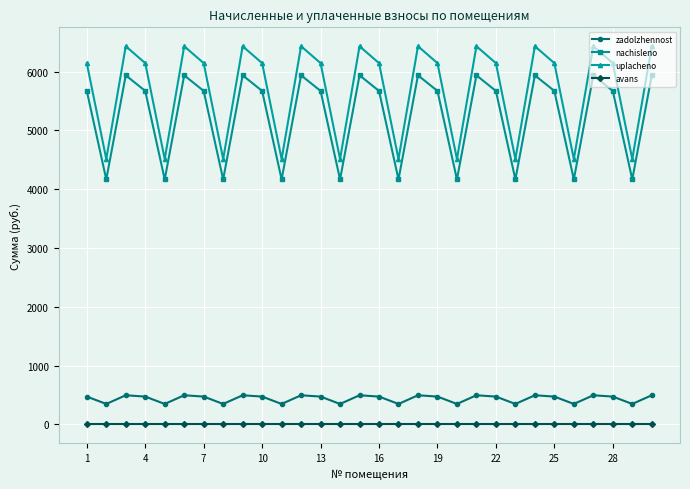

At how many categories does at least one series exceed 2019?

30